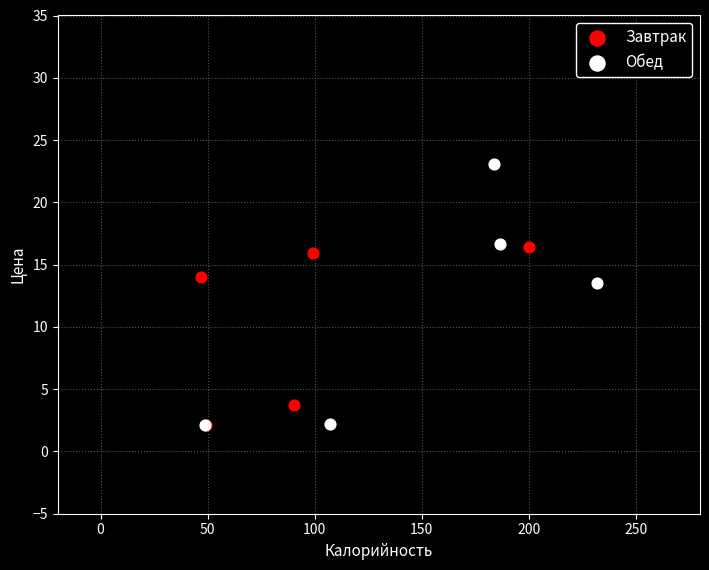

Which series reaches the maximum Y coordinate?

Обед